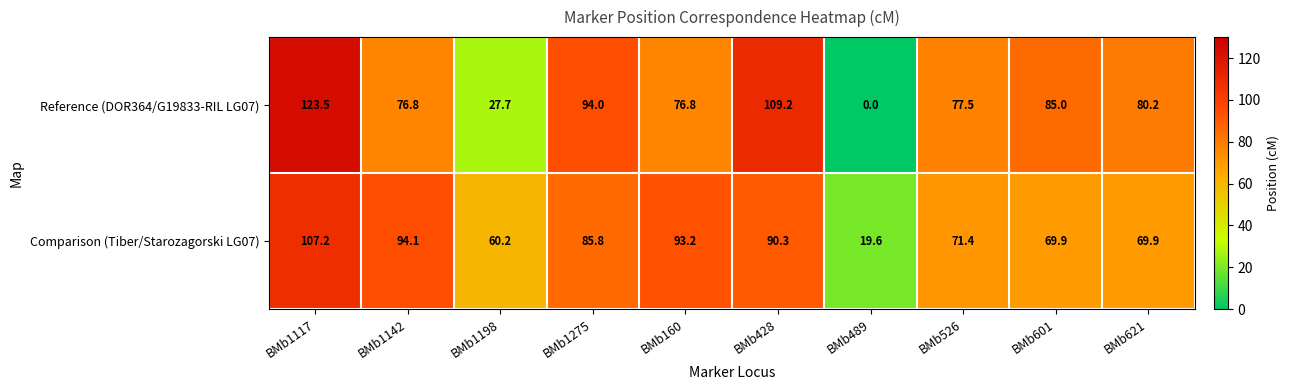

What is the total value across all series at BMb1198?

87.9